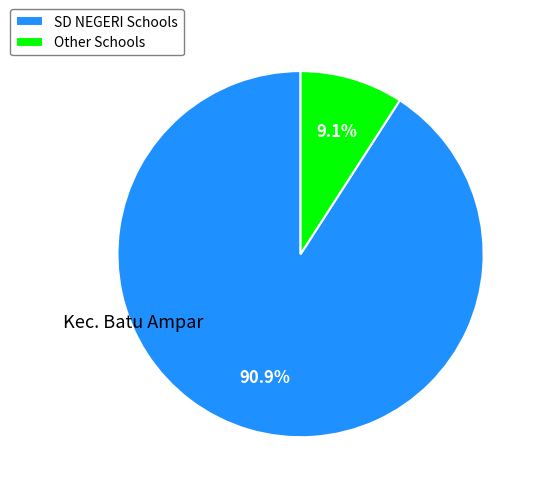

Which has a higher value, Other Schools or SD NEGERI Schools?

SD NEGERI Schools